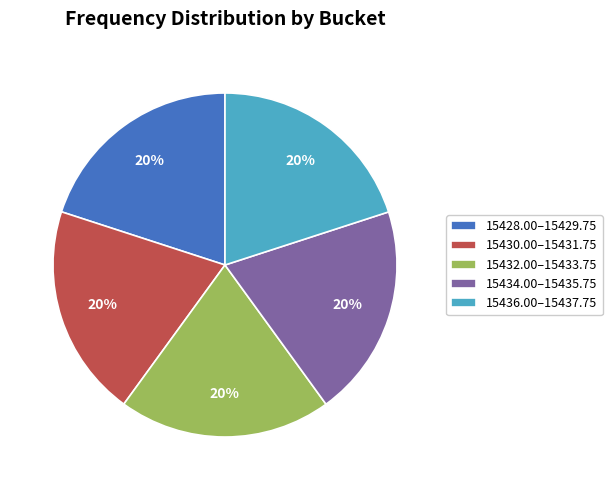

To the nearest percent, what is the combined percentage of 15434.00–15435.75 and 15436.00–15437.75?

40%